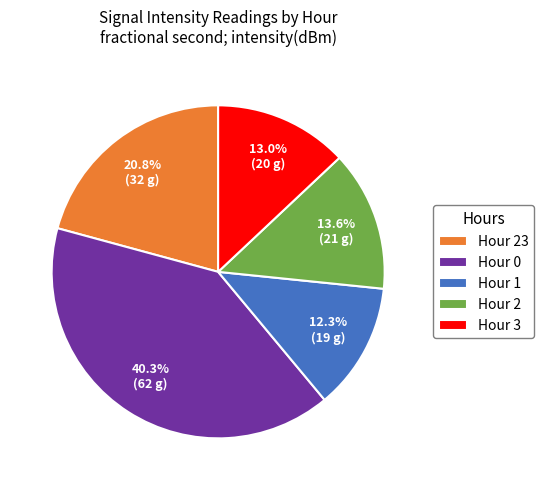

Does Hour 1 account for over 50% of the chart?

No